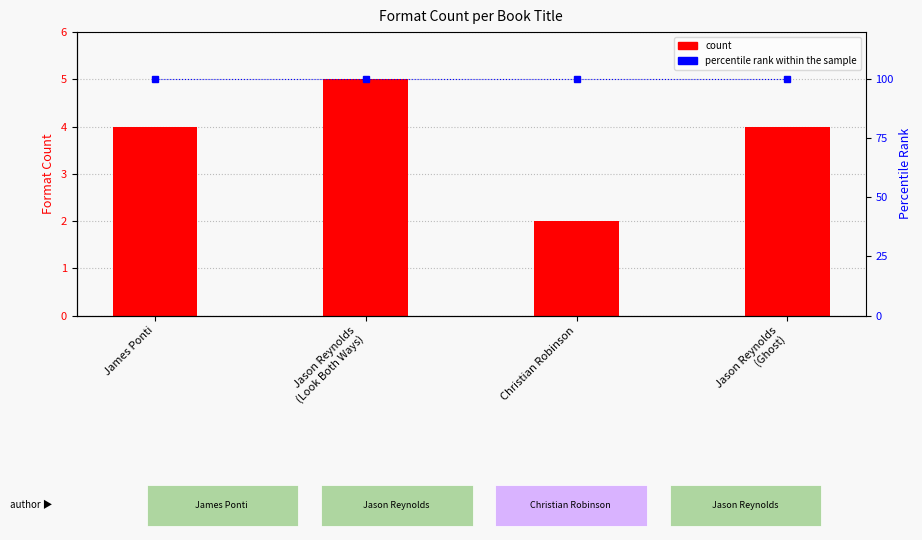

True or false: percentile rank within the sample has a value of 100 at Jason Reynolds
(Look Both Ways).

True